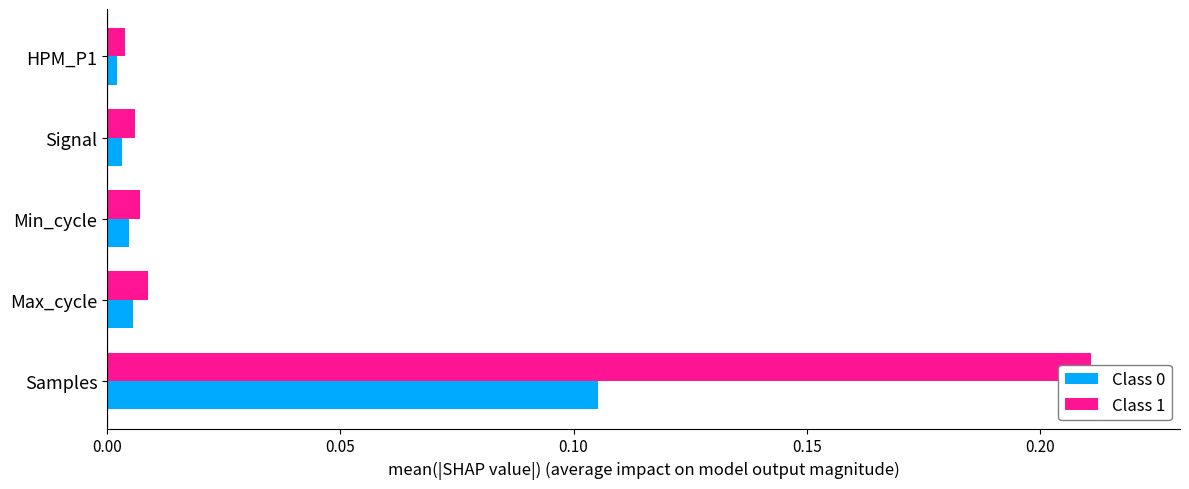

Reading left to right, extract all data points from this chart.

Class 0: 0.1	0.0	0.0	0.0	0.0
Class 1: 0.2	0.0	0.0	0.0	0.0